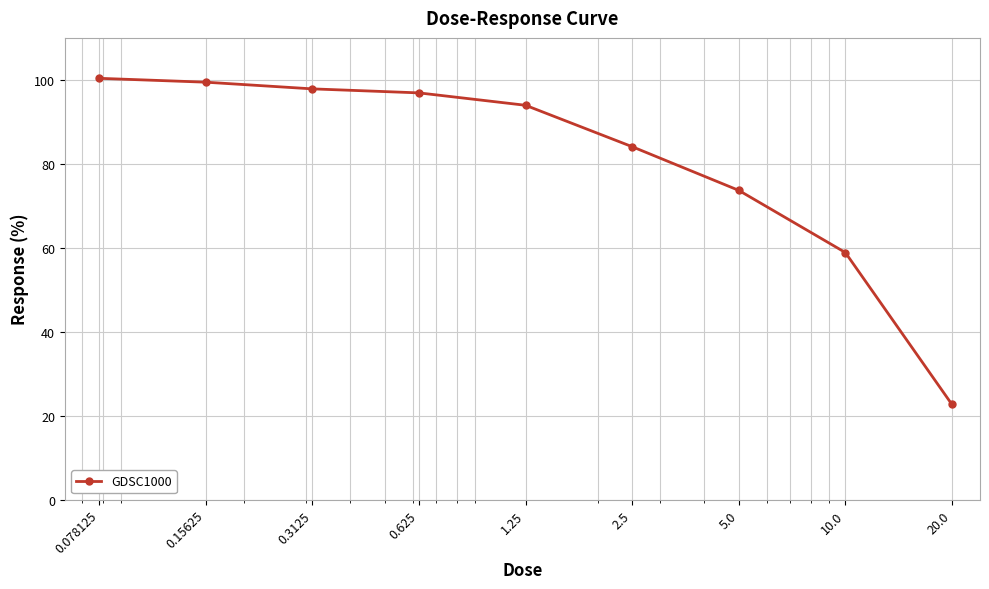

What is the difference between the maximum and second lowest values?

41.5